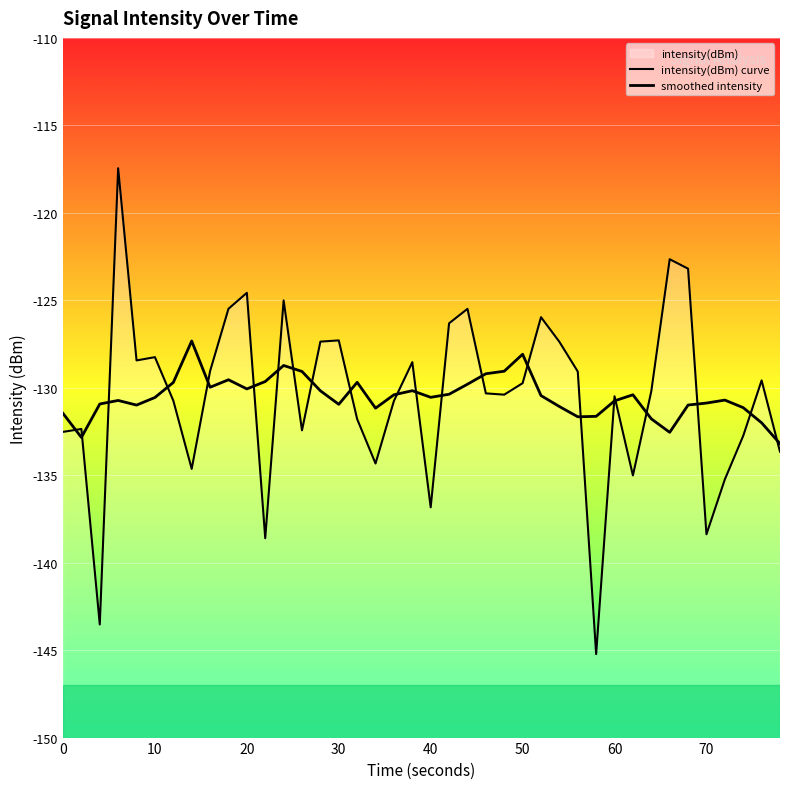

What is the sum of all intensity(dBm) curve values?

-5221.1